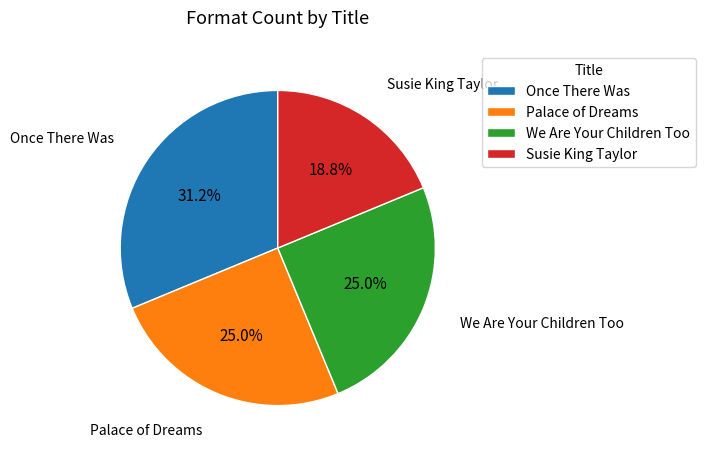

Does any single category account for the majority?

No